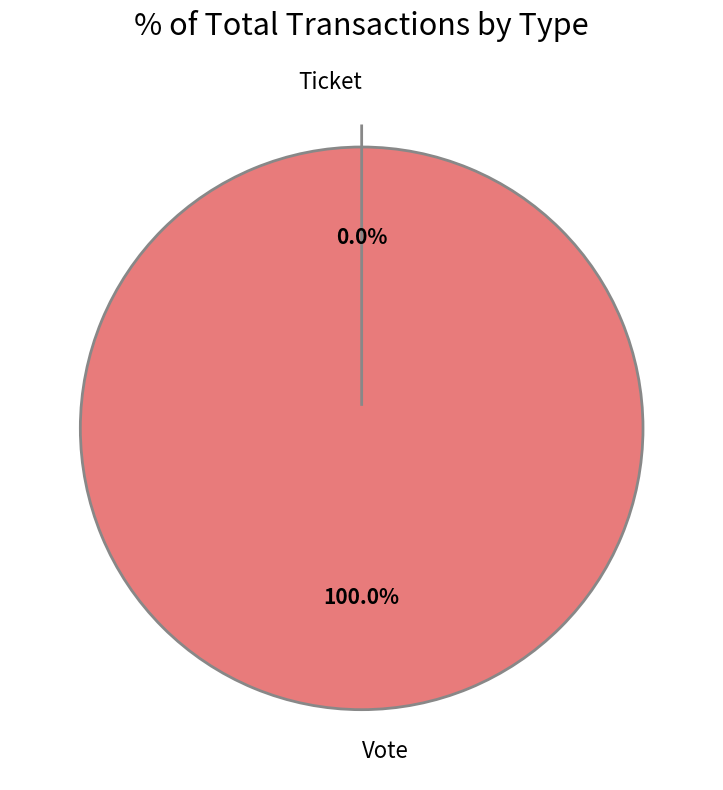

How many slices are in this pie chart?

2